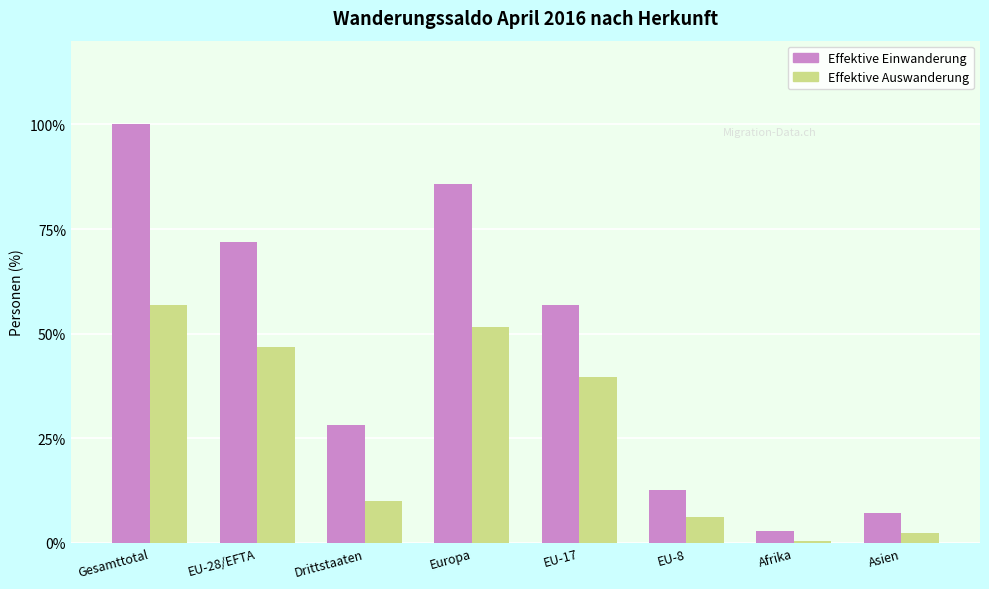

At which label does Effektive Einwanderung first exceed 56?

Gesamttotal